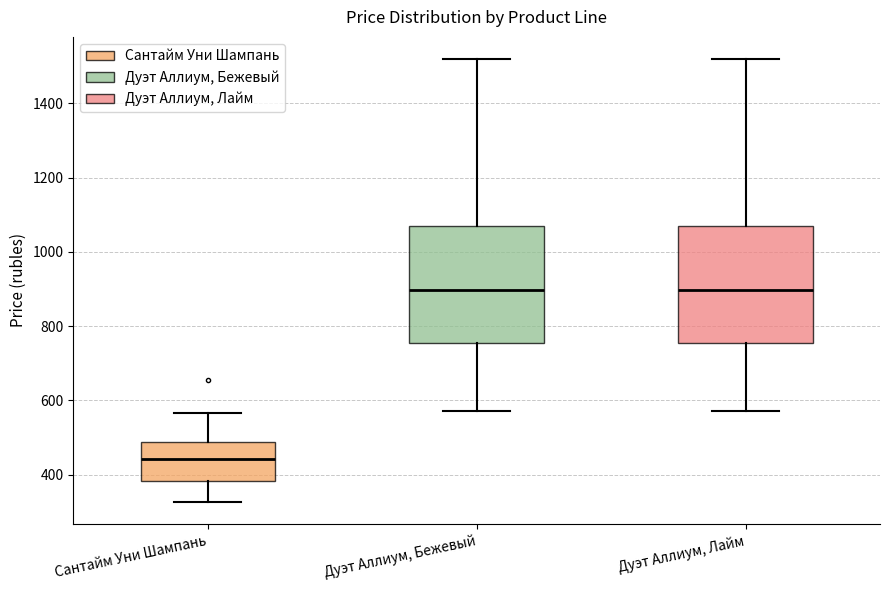

Reading left to right, transcribe this box plot: for each box, give where its median line is, the range the box spans, and where its two whiskers end, as read against the y-axis. The values are not printed on the chart, so give them approximately, as read against the axis.

Cантайм Уни Шампань: median 440, box 380 to 480, whiskers 320 to 560
Дуэт Аллиум, Бежевый: median 900, box 760 to 1060, whiskers 580 to 1520
Дуэт Аллиум, Лайм: median 900, box 760 to 1060, whiskers 580 to 1520